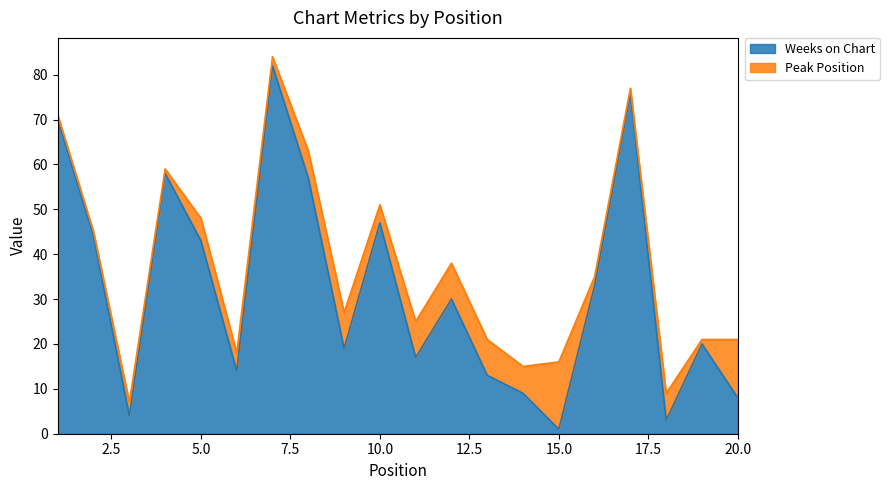

What is the sum of all values?

648